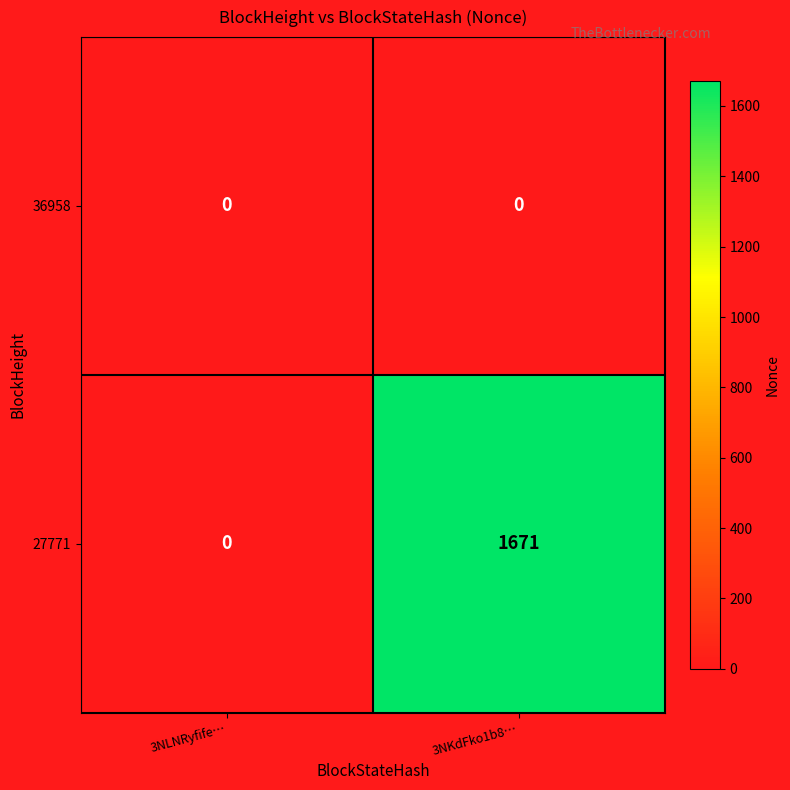

What is the difference between the 27771 values at 3NLNRyfife… and 3NKdFko1b8…?

1671